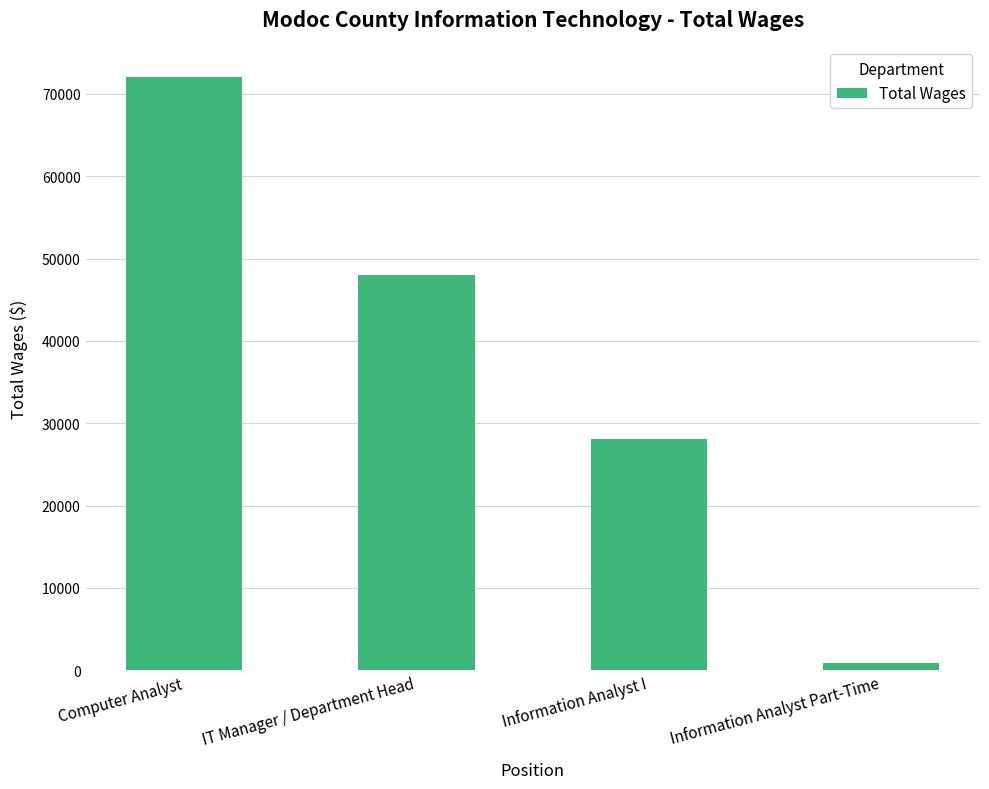

Is it true that the value at Computer Analyst is 72121?

True